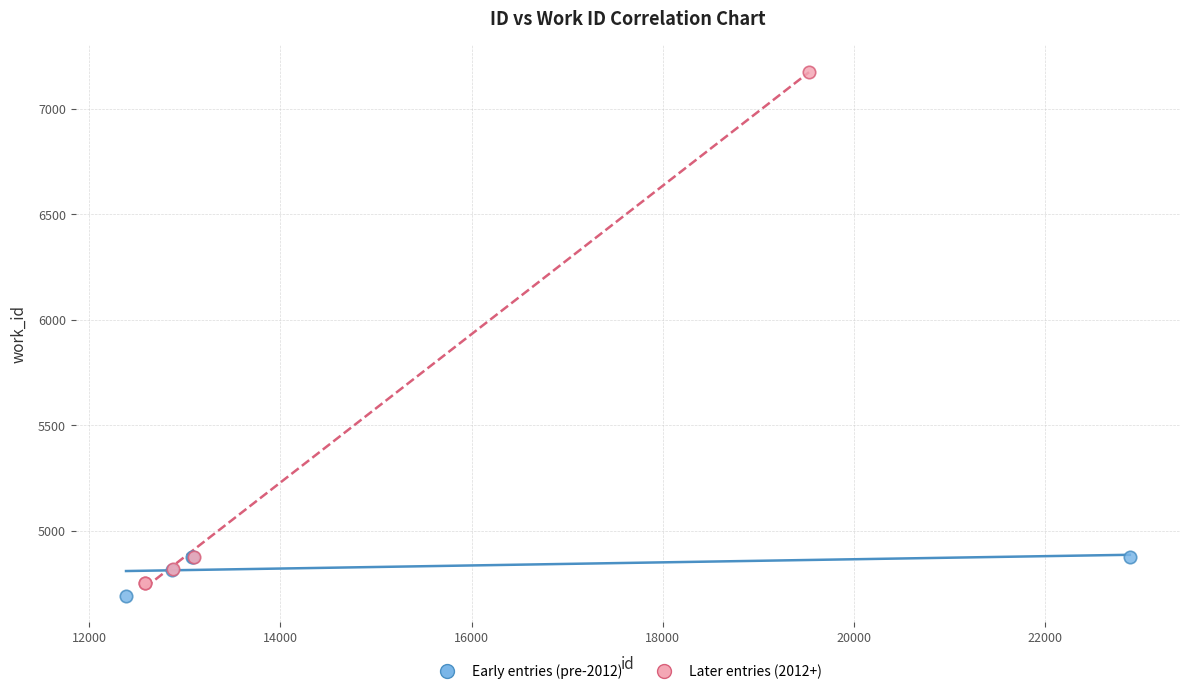

Which series reaches the minimum Y coordinate?

Early entries (pre-2012)